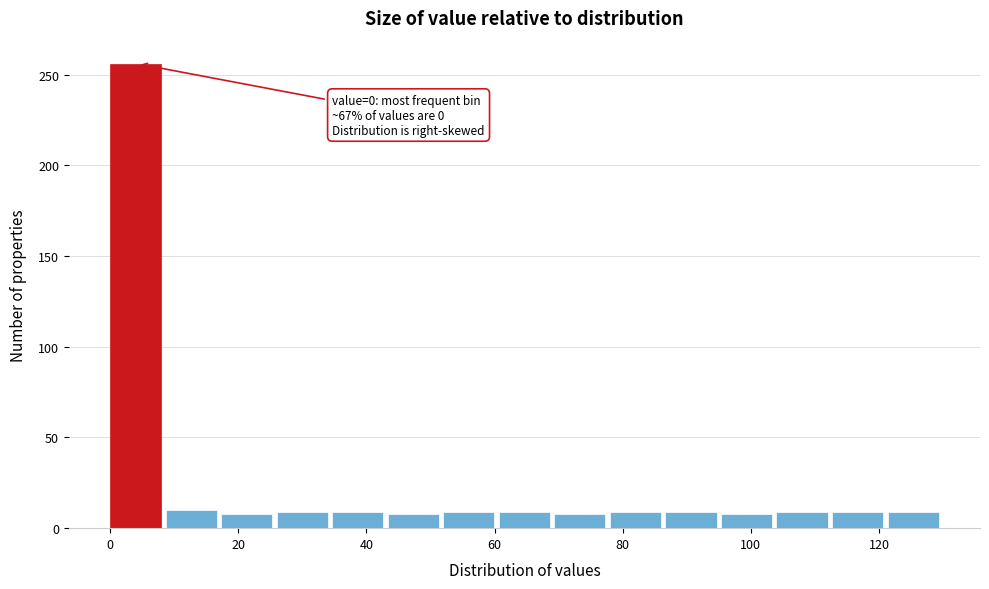

Over which range of the x-axis is the bar tallest?

0 to 8